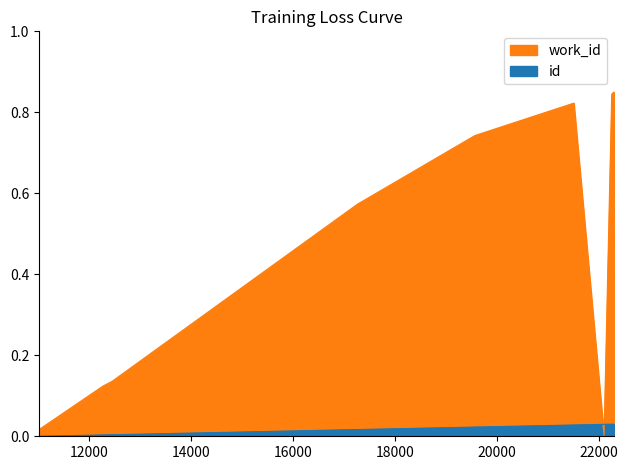

What is the highest value of the work_id series?

0.8